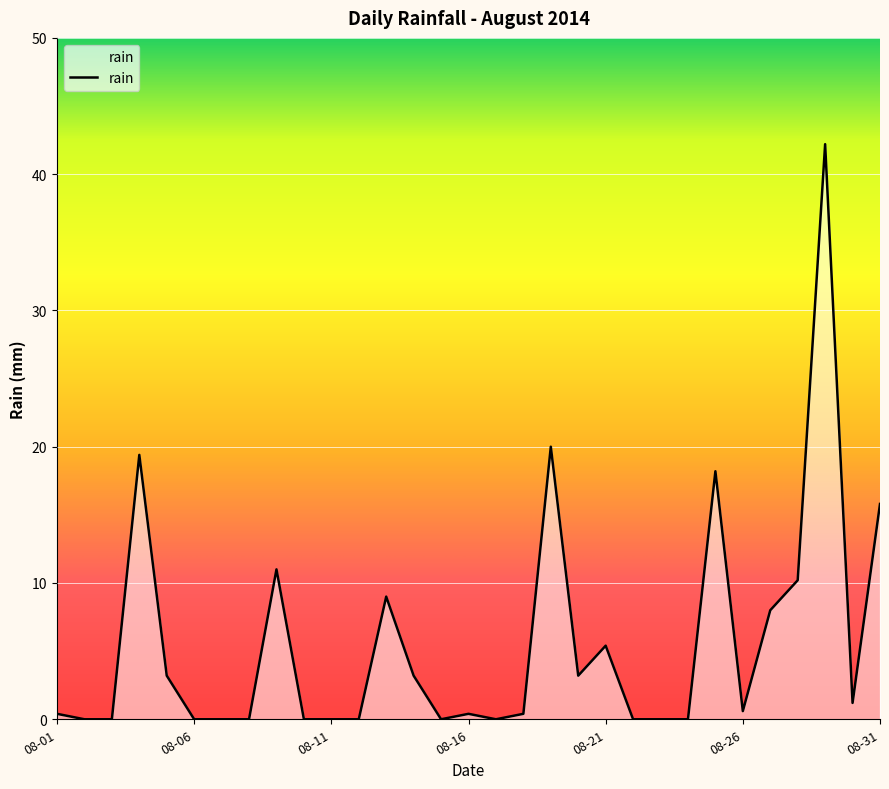

The value at 08-21 is 3.7. True or false?

False